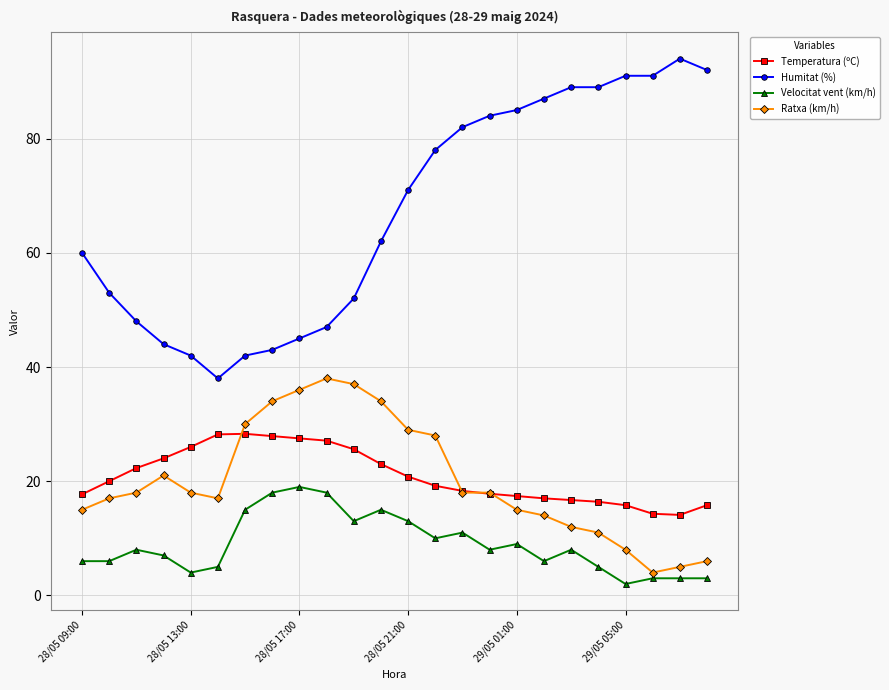

True or false: Humitat (%) and Velocitat vent (km/h) cross at least once.

False